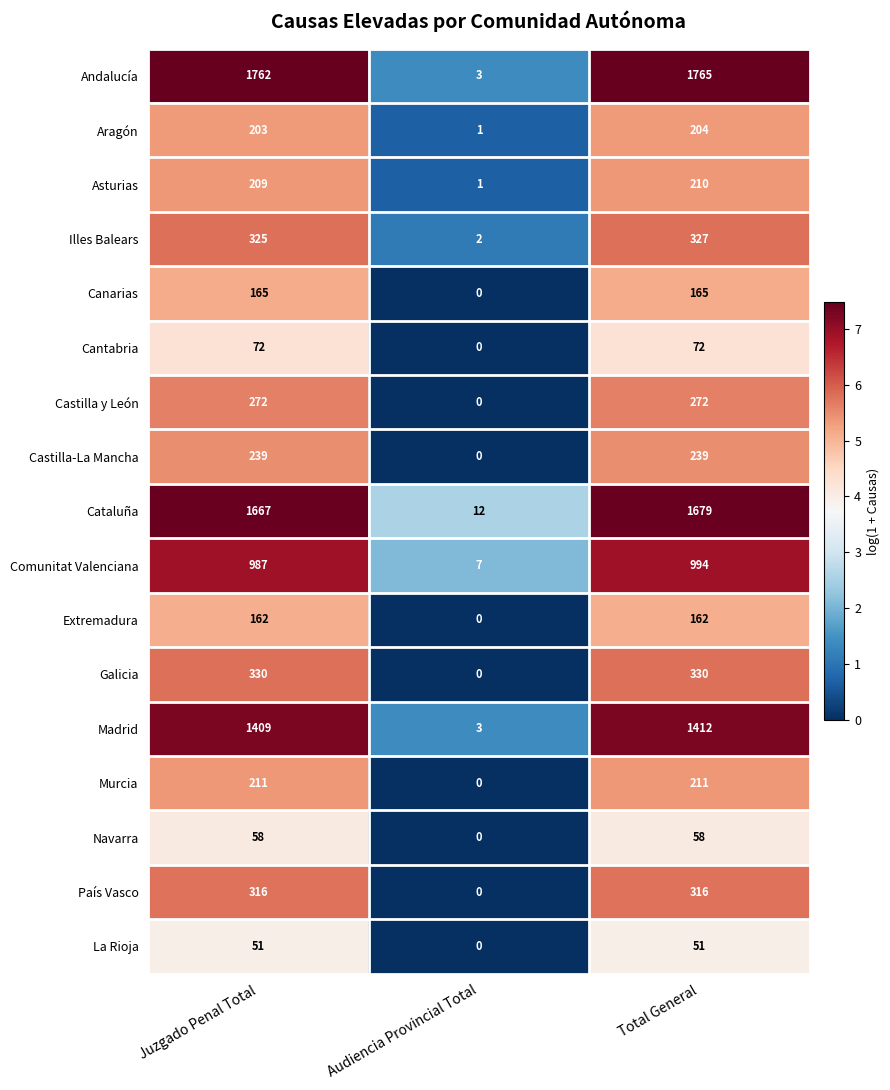

Which series has the largest range (max minus min)?

Andalucía